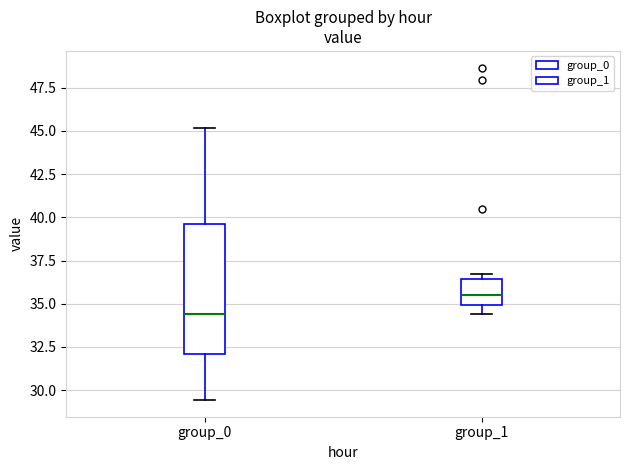

Which box is the tallest, from its lower edge to its upper edge?

group_0